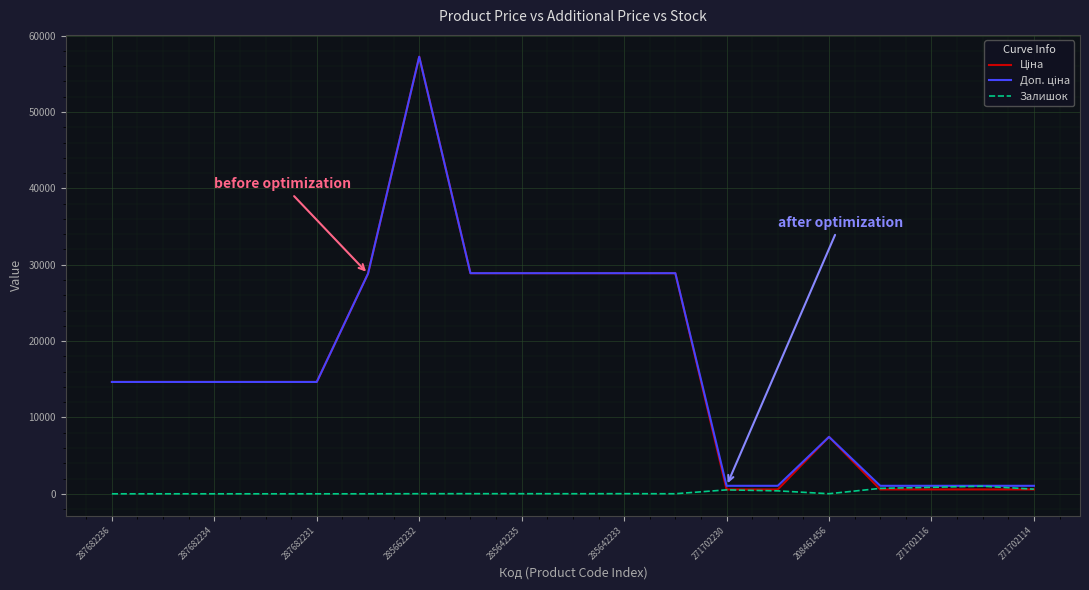

What is the sum of all Доп. ціна values?

317498.6